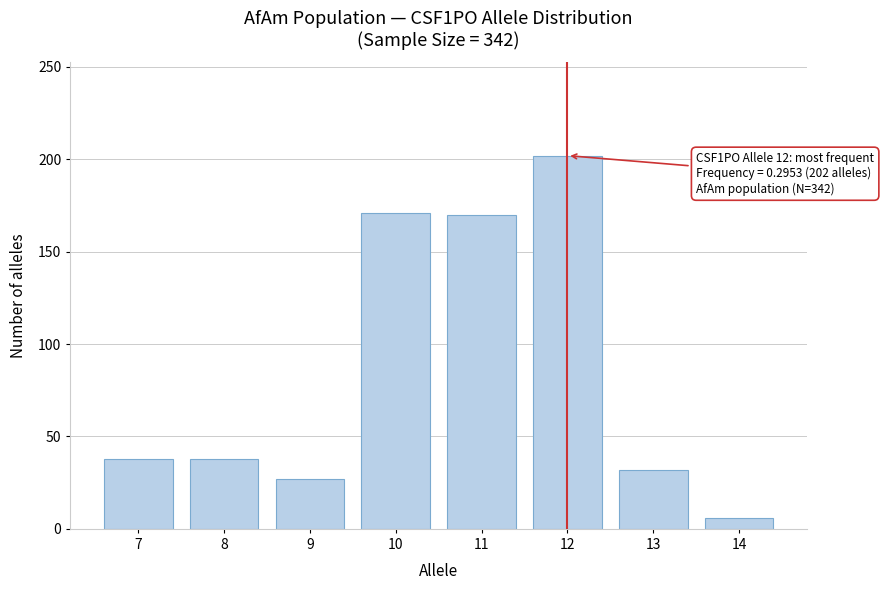

What is the approximate value at 9, to the nearest 10?

30